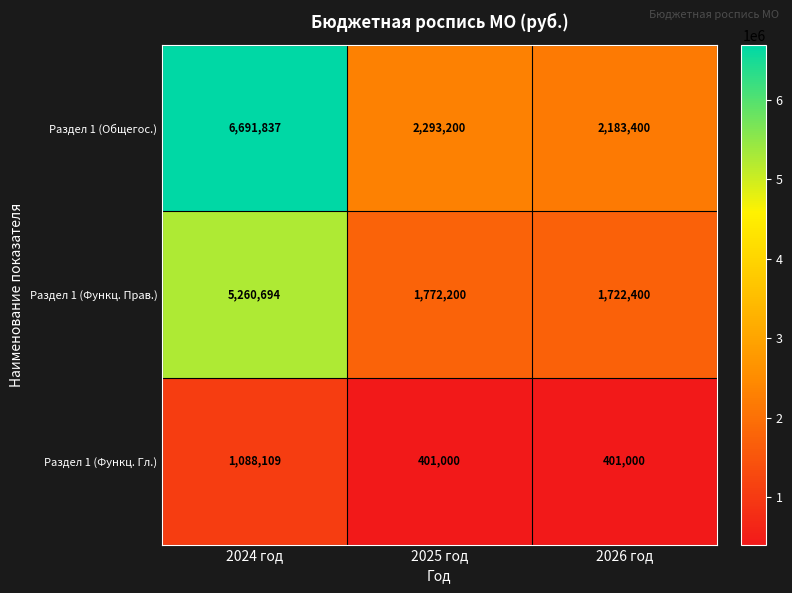

Which series has the largest total across all categories?

Раздел 1 (Общегос.)